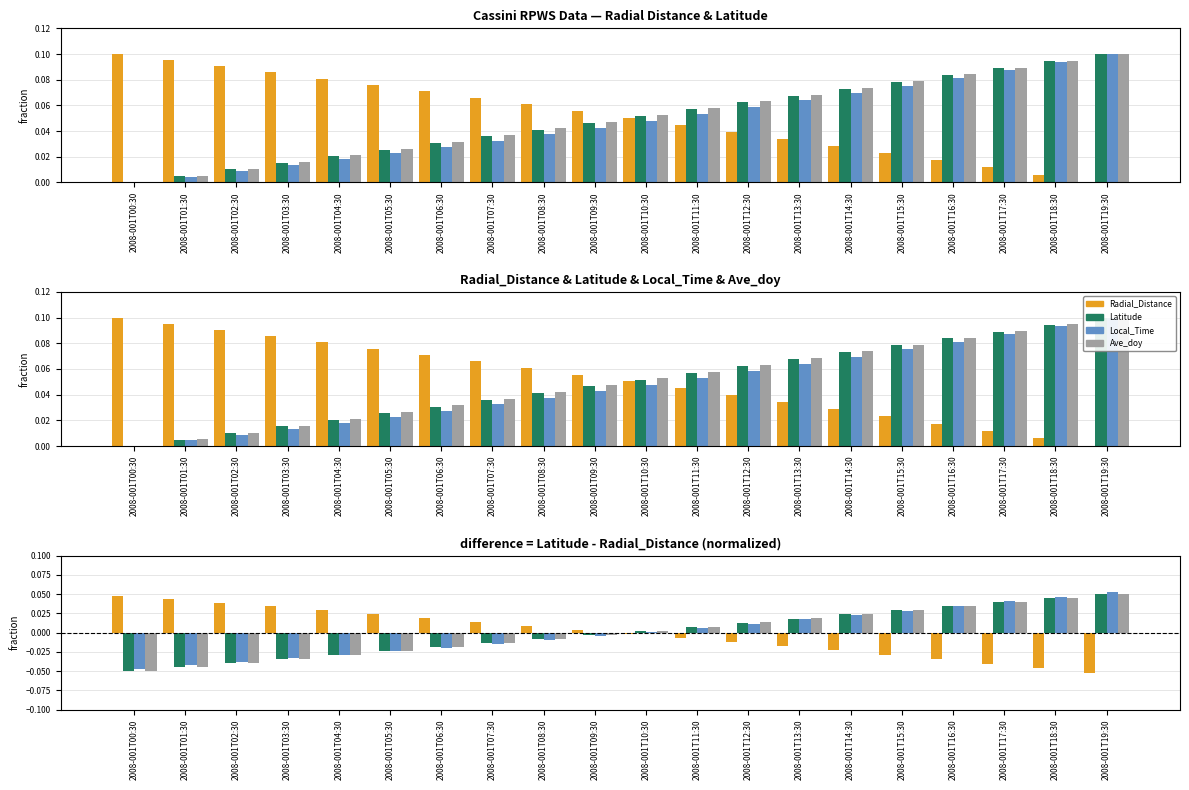

What is the label of the 12th bar from the right?

2008-001T08:30